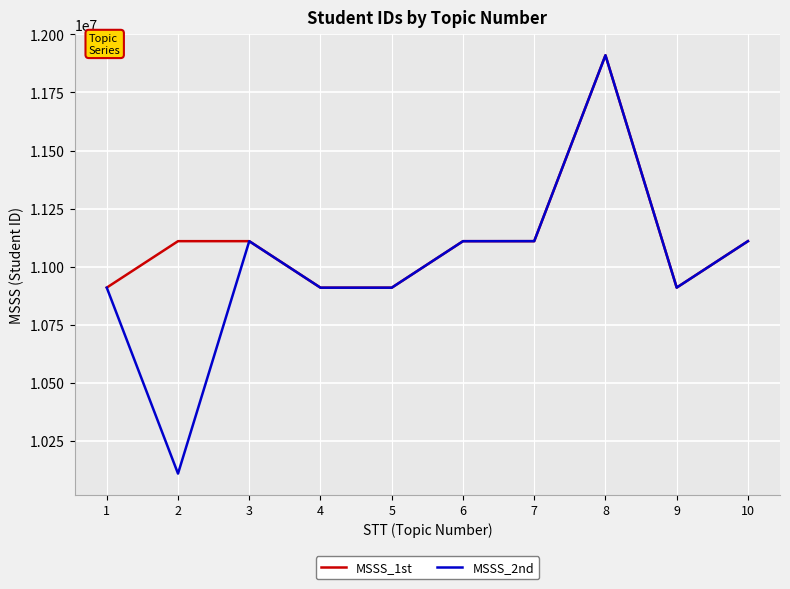

Is this an area chart (filled region under the line)?

No